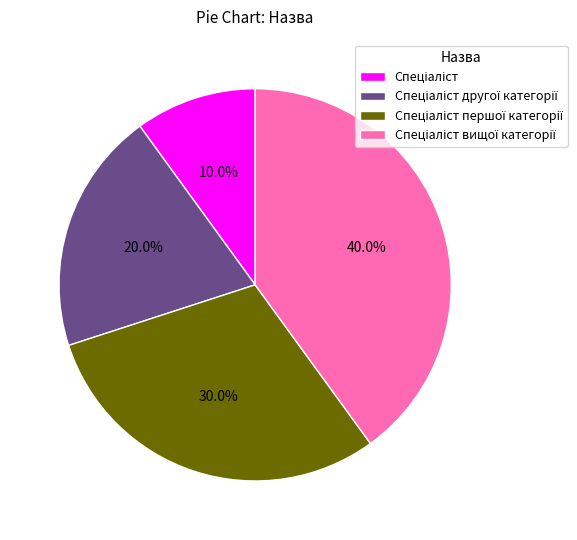

Does any single category account for the majority?

No